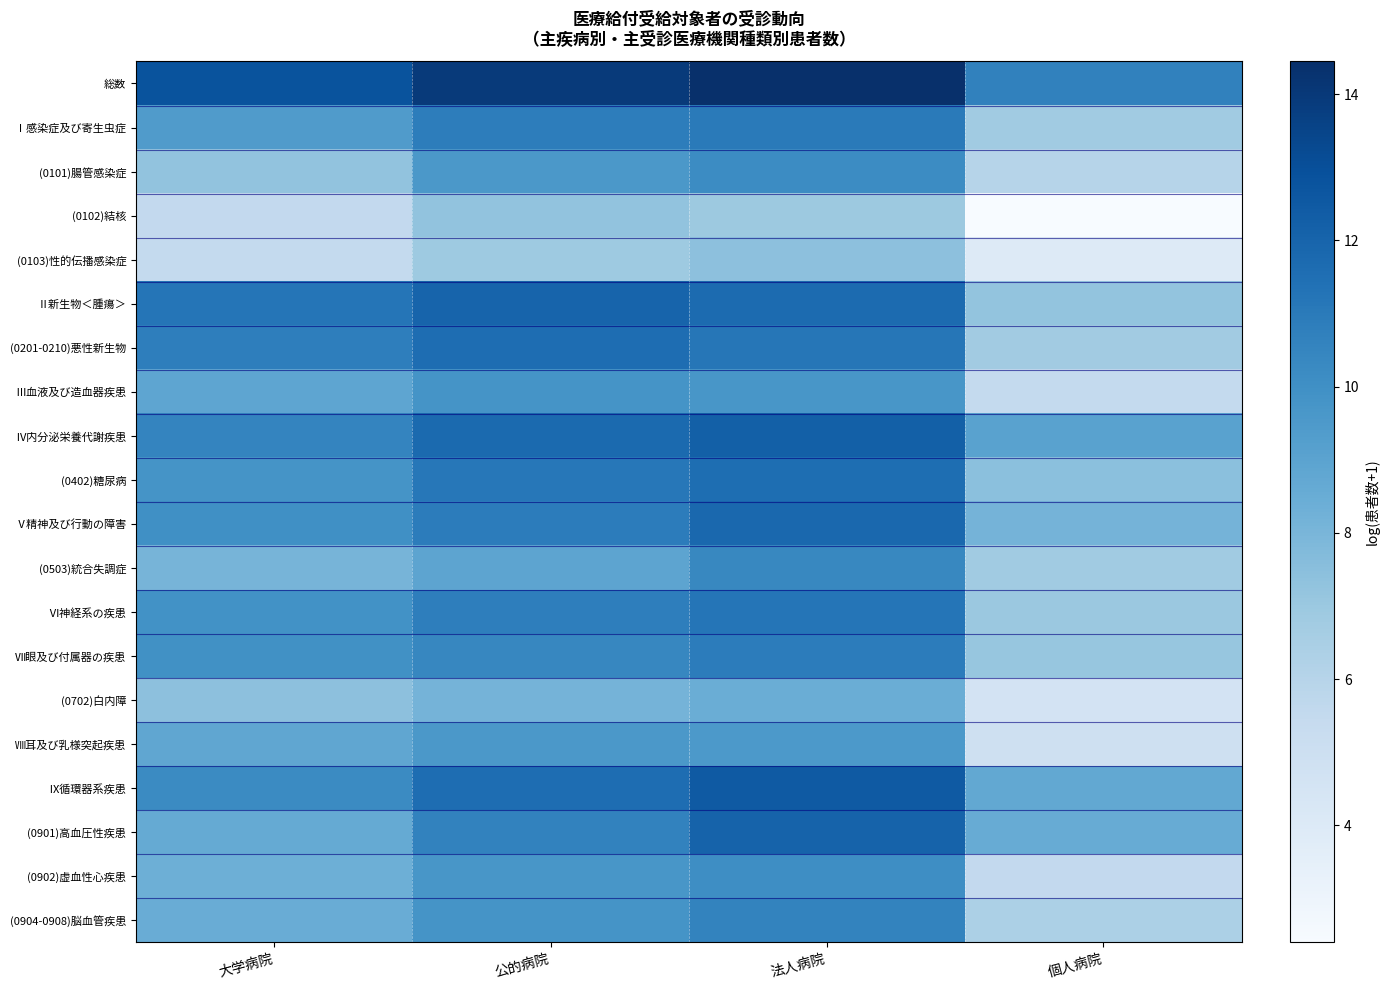

Rank the series by their maximum value, from lowest to highest.

(0102)結核, (0103)性的伝播感染症, (0702)白内障, Ⅷ耳及び乳様突起疾患, Ⅲ血液及び造血器疾患, (0902)虚血性心疾患, (0101)腸管感染症, (0503)統合失調症, (0904-0908)脳血管疾患, Ⅶ眼及び付属器の疾患, Ⅰ感染症及び寄生虫症, Ⅵ神経系の疾患, (0402)糖尿病, (0201-0210)悪性新生物, Ⅴ精神及び行動の障害, Ⅱ新生物＜腫瘍＞, (0901)高血圧性疾患, Ⅳ内分泌栄養代謝疾患, Ⅸ循環器系疾患, 総数